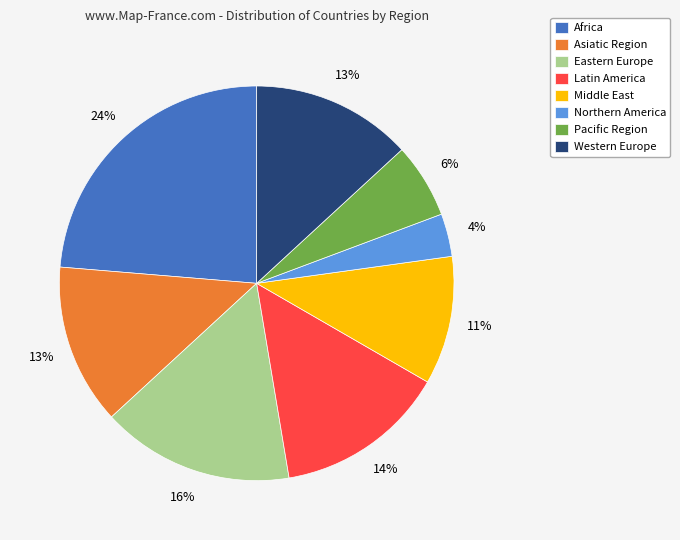

Does Pacific Region account for over 50% of the chart?

No